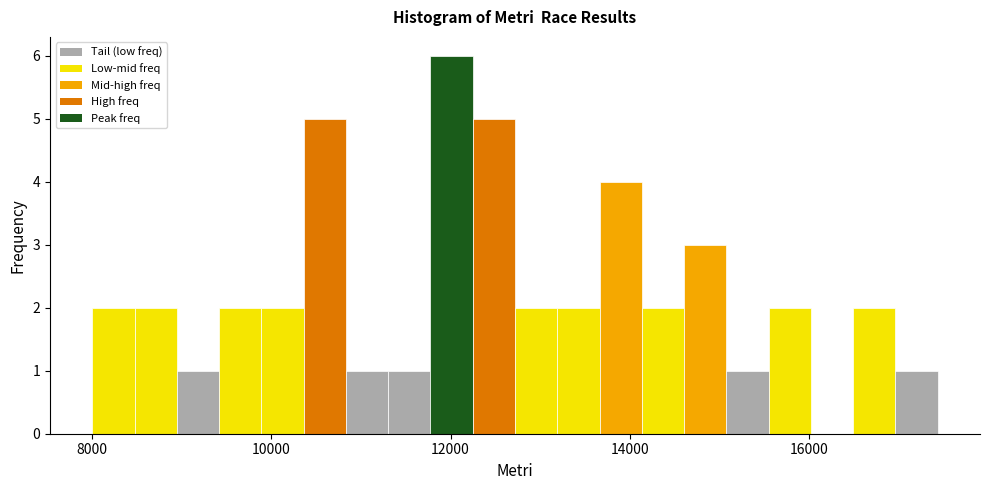

Around what value on the x-axis is the tallest bar? Give the approximate position of its centre, as read against the axis.

12000